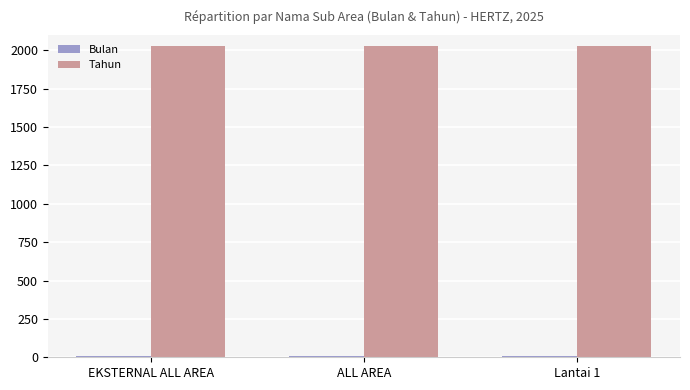

What is the sum of all Tahun values?

6075